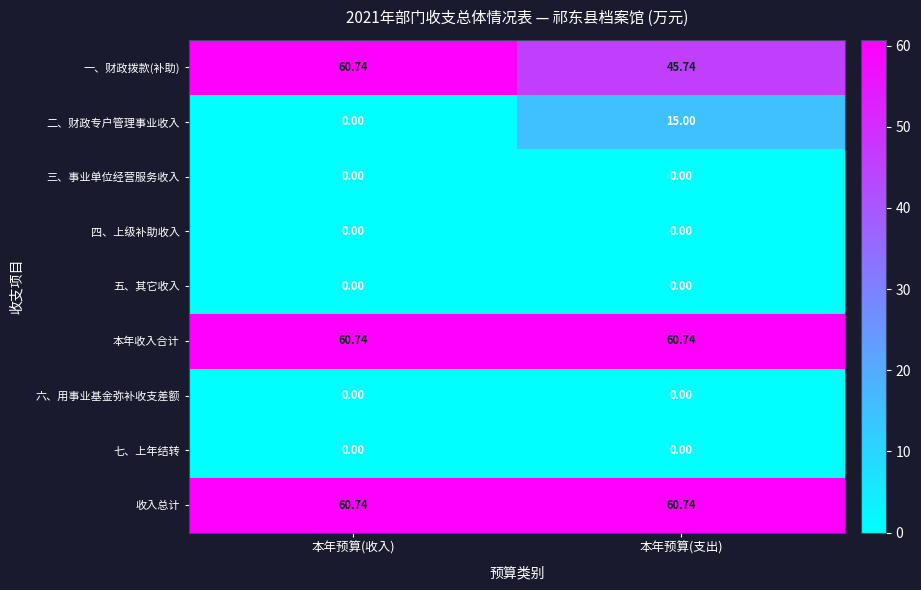

Count the number of data series in this chart.

9